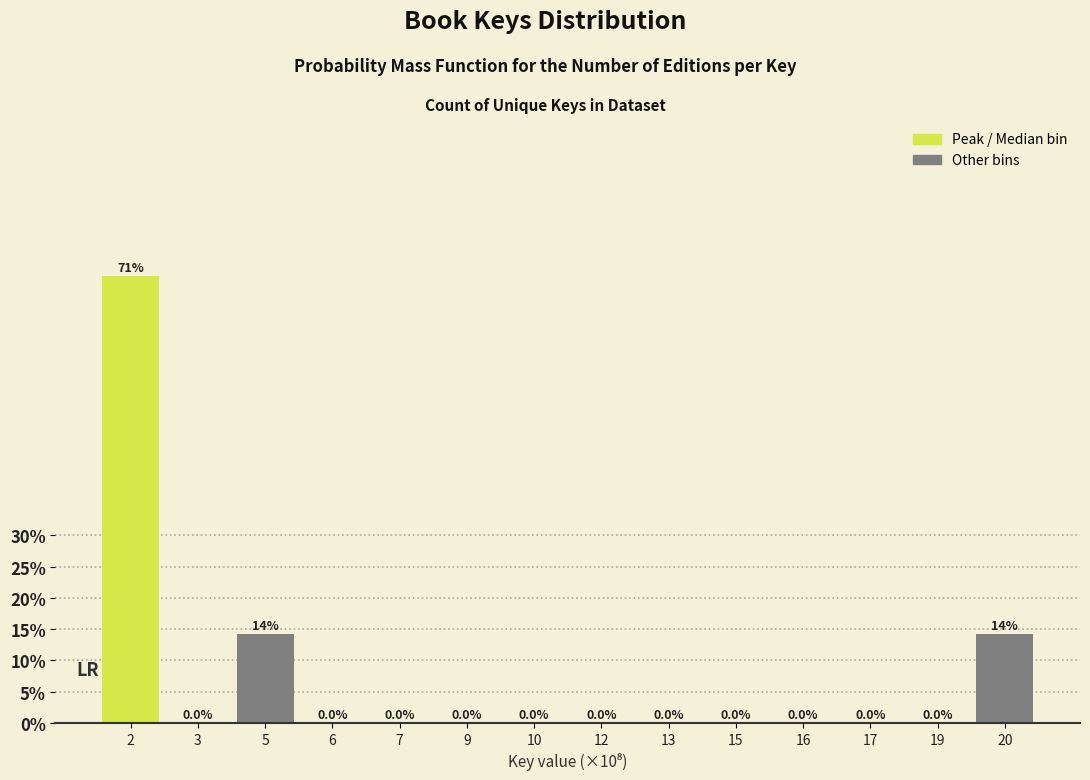

Reading left to right, extract all data points from this chart.

2=71.4	3=0.0	5=14.3	6=0.0	7=0.0	9=0.0	10=0.0	12=0.0	13=0.0	15=0.0	16=0.0	17=0.0	19=0.0	20=14.3